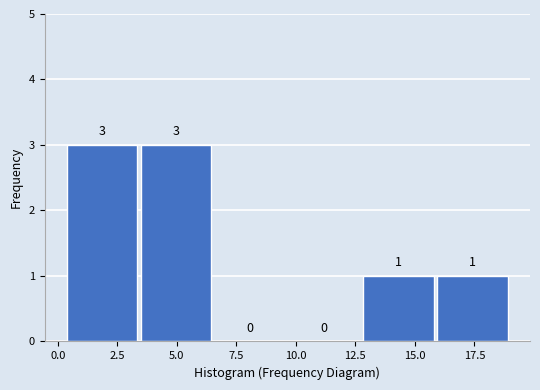

What is the height of the bar covering 0.5 to 3.5 on the x-axis? The bar edges are not printed on the chart, so give them approximately, as read against the axis.

3